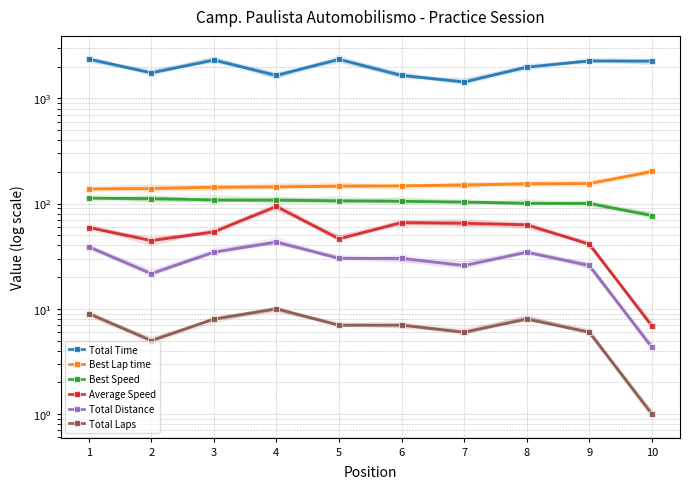

At which label does Best Speed reach its minimum?

10